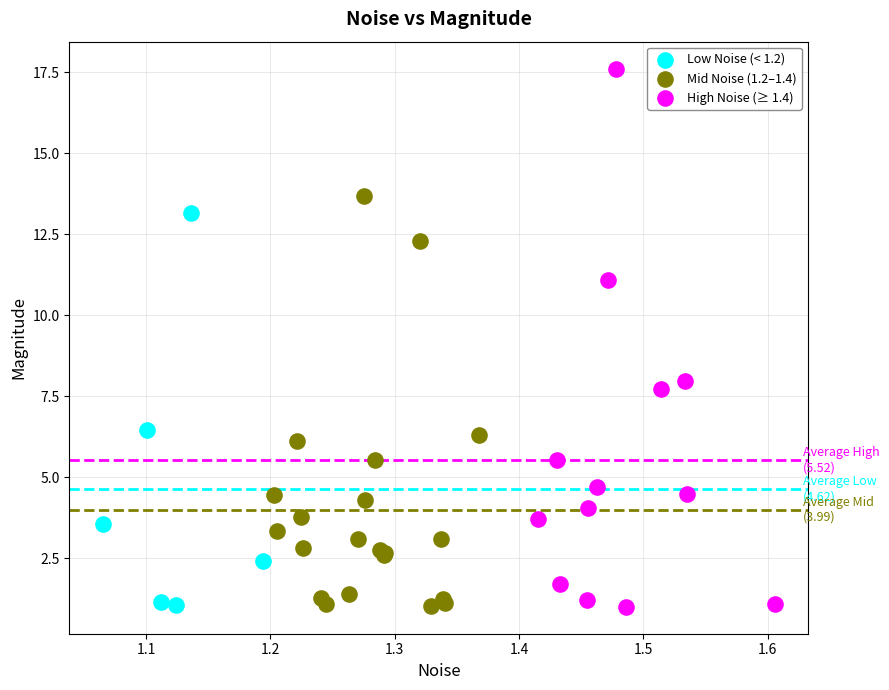

What are all the series names shown in the legend?

Low Noise (< 1.2), Mid Noise (1.2–1.4), High Noise (≥ 1.4)